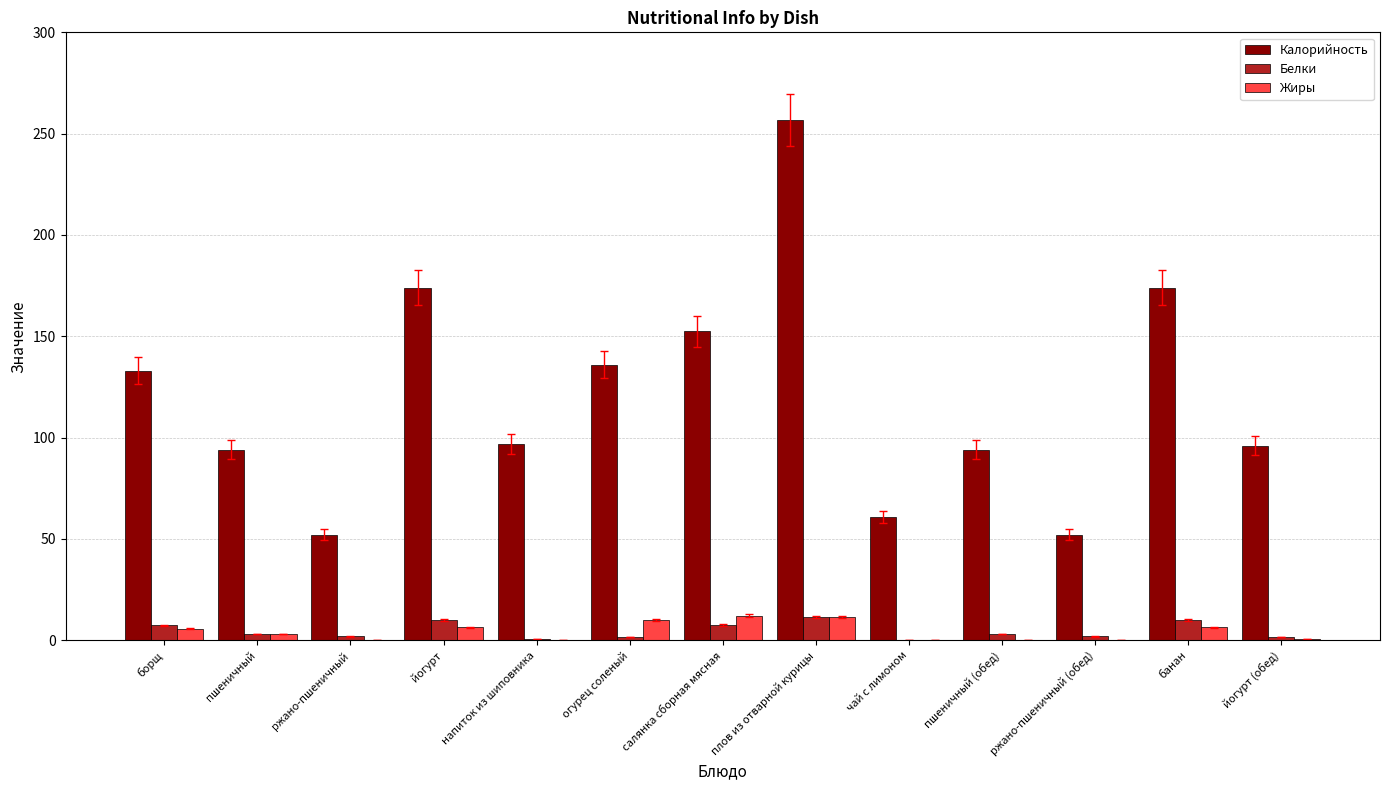

Which series has the largest total across all categories?

Калорийность